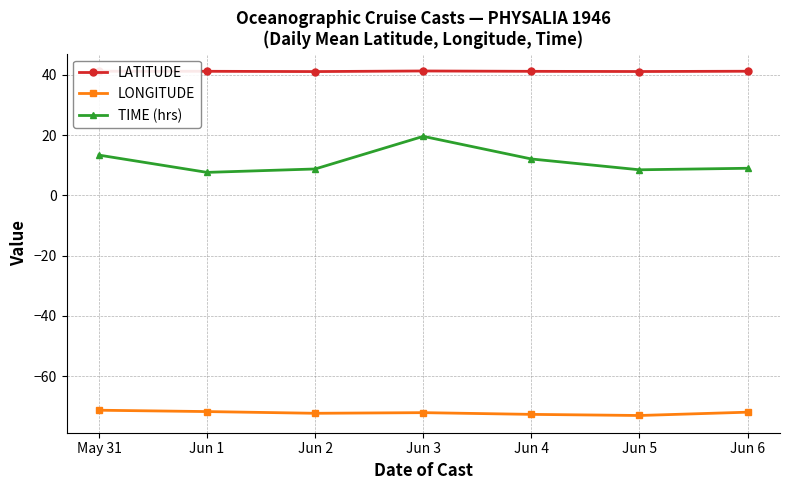

Which series has the largest range (max minus min)?

TIME (hrs)